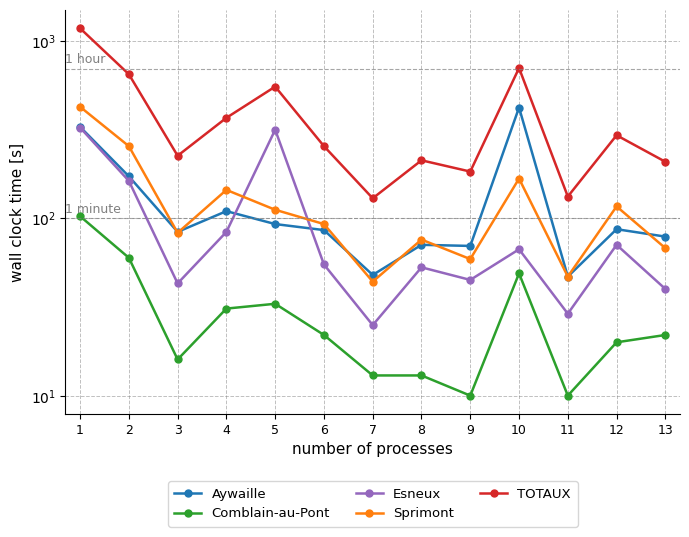

What value does the Comblain-au-Pont series have at 7?

13